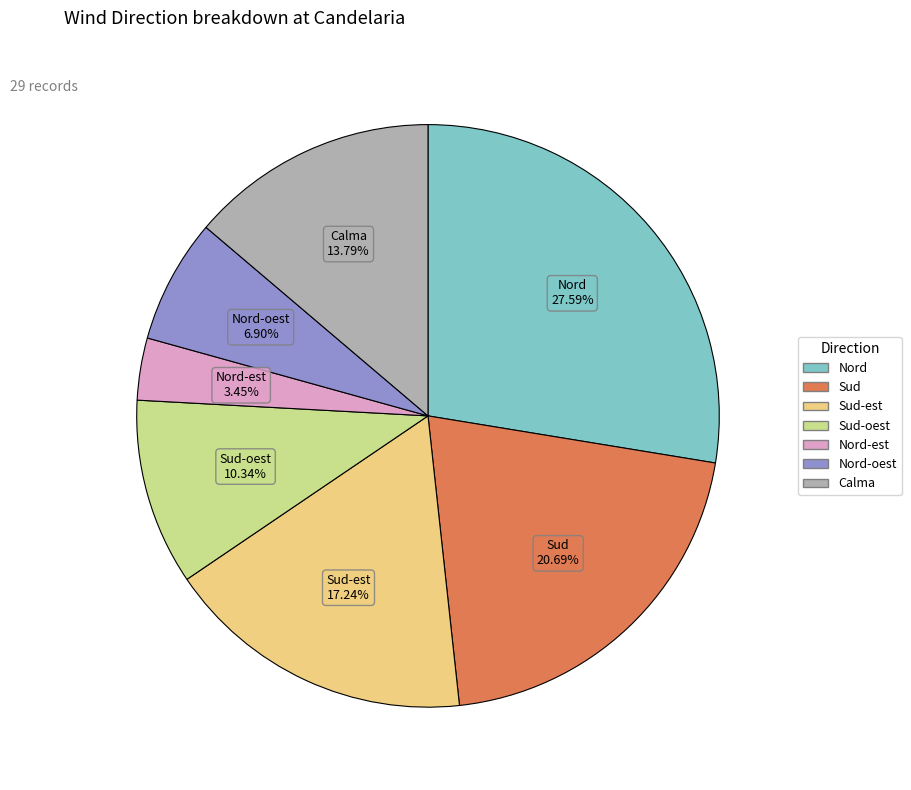

Does any single category account for the majority?

No